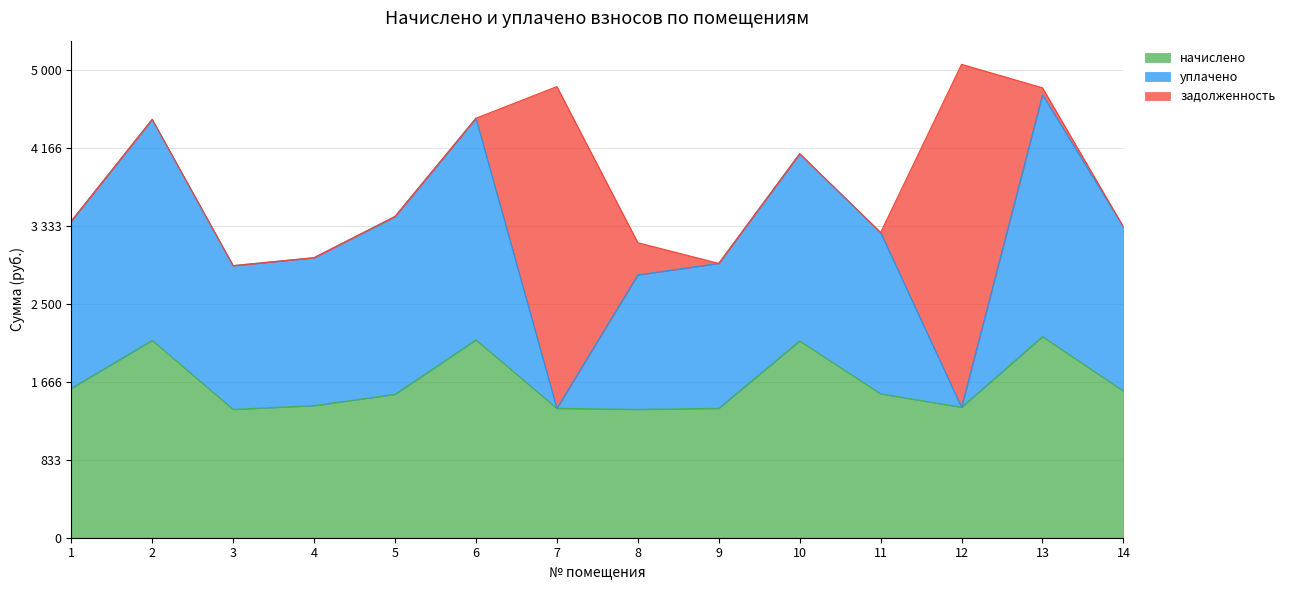

What is the sum of all уплачено values?

22573.7